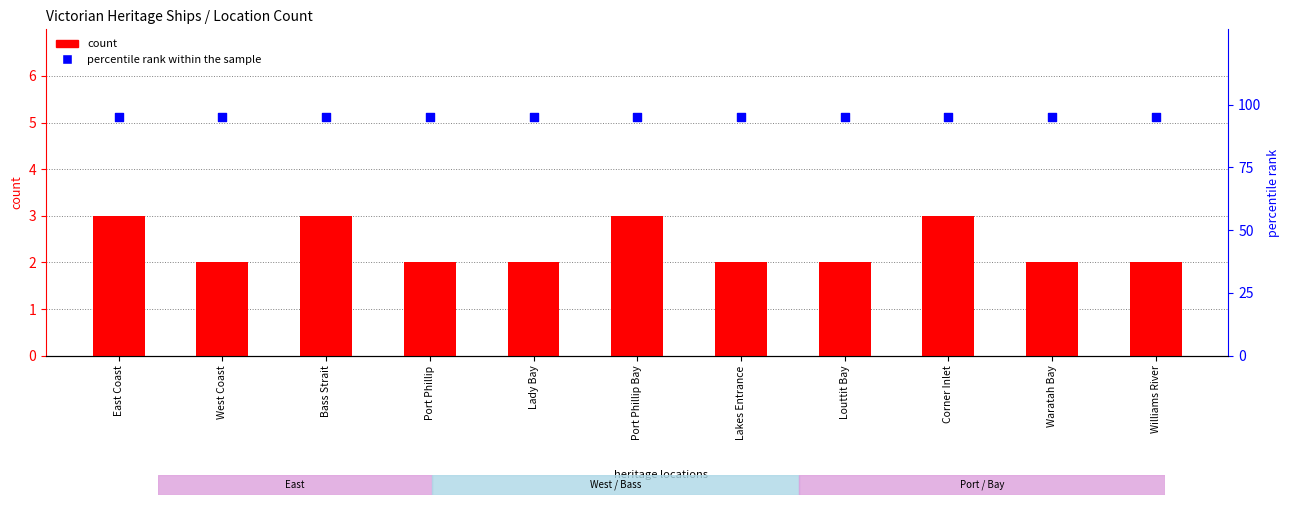

At how many categories does at least one series exceed 94?

11